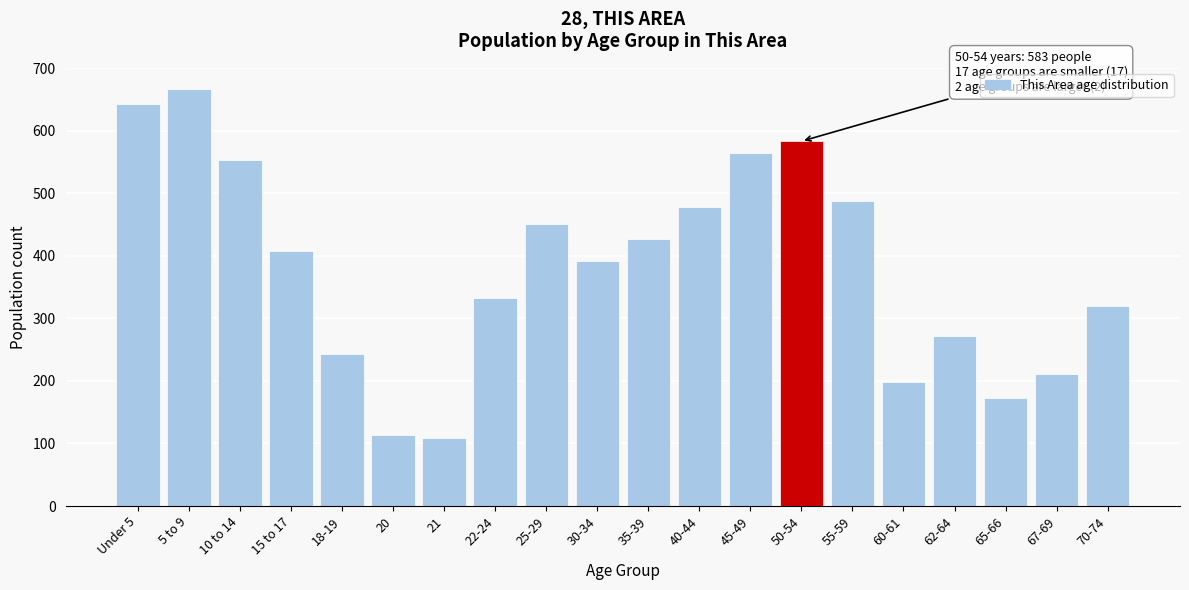

Reading left to right, transcribe all the data shown in this chart.

642	667	553	408	243	113	108	332	450	391	426	478	565	583	487	198	272	172	211	319